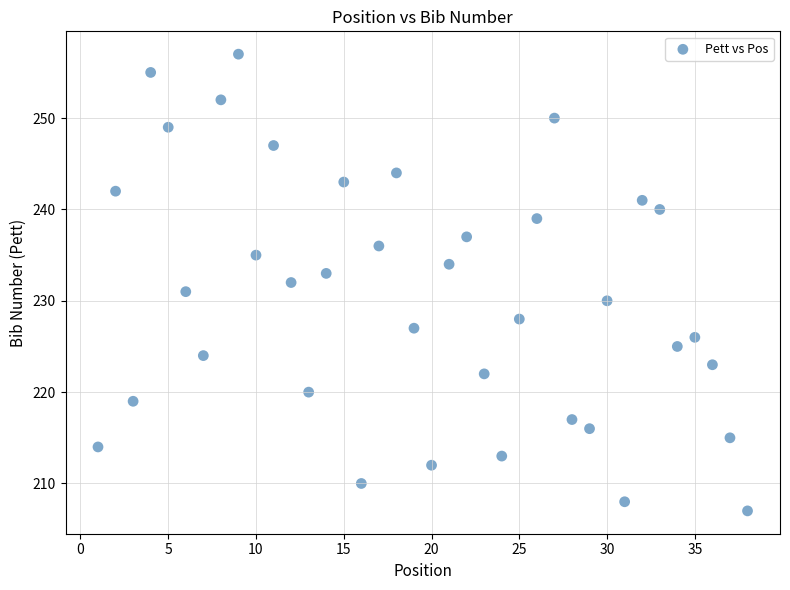

What is the range of X values (max minus min)?

37